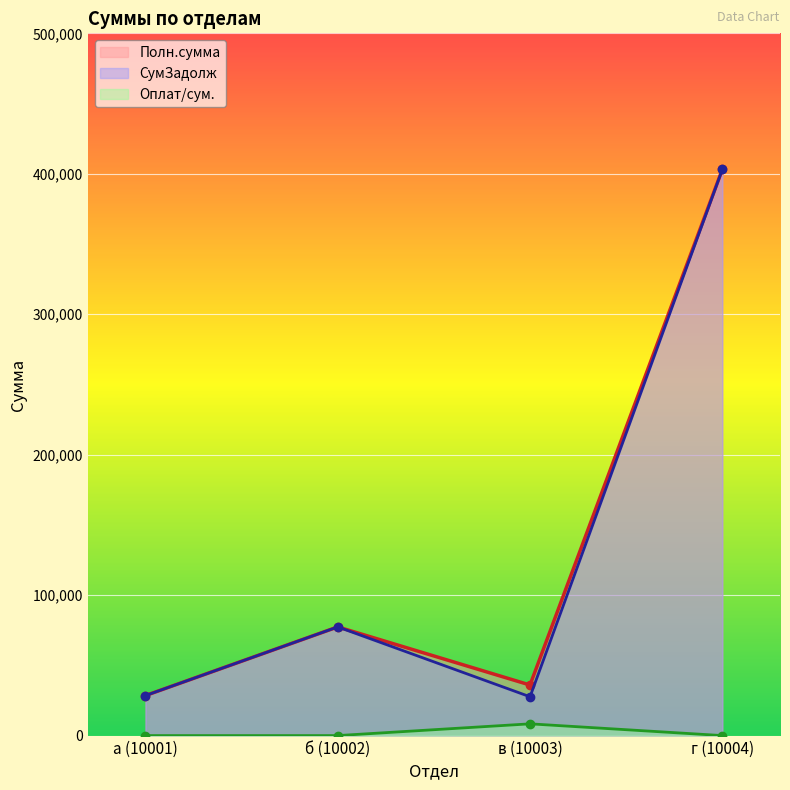

At how many categories does at least one series exceed 37575?

2